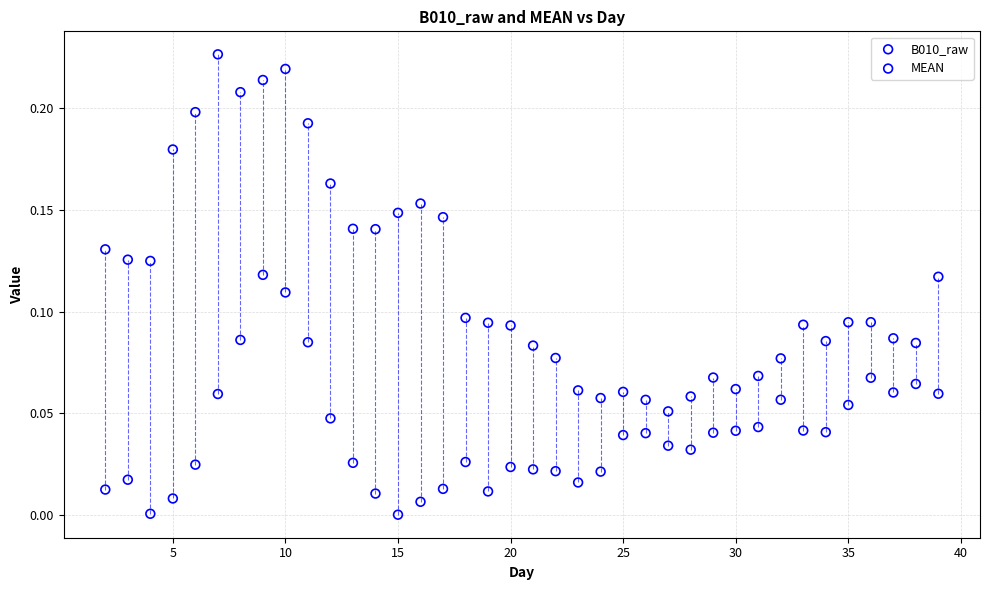

Which series has the widest spread of Y values?

MEAN